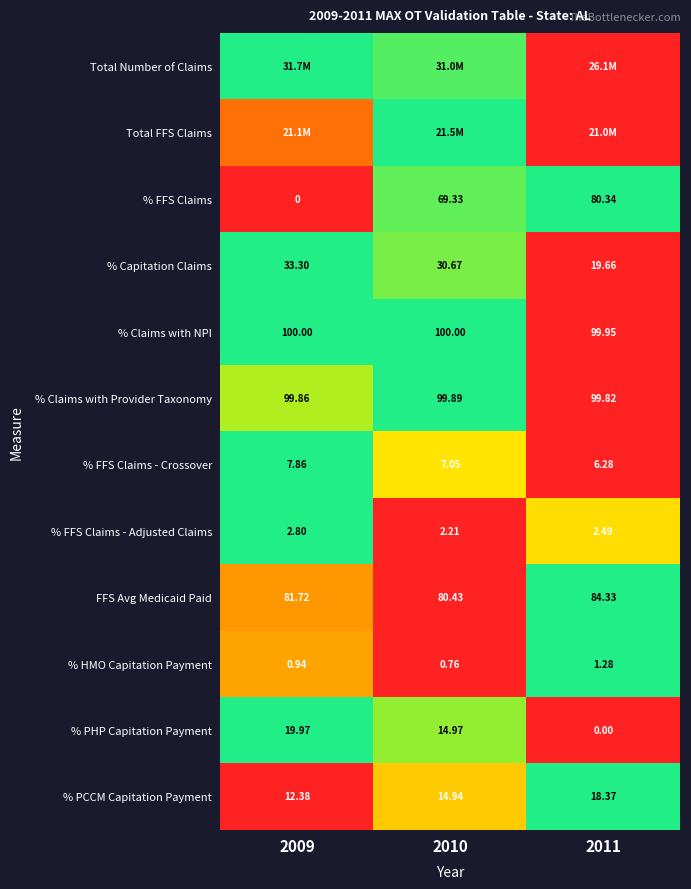

List the labels in order of FFS Avg Medicaid Paid value, largest first.

2011, 2009, 2010